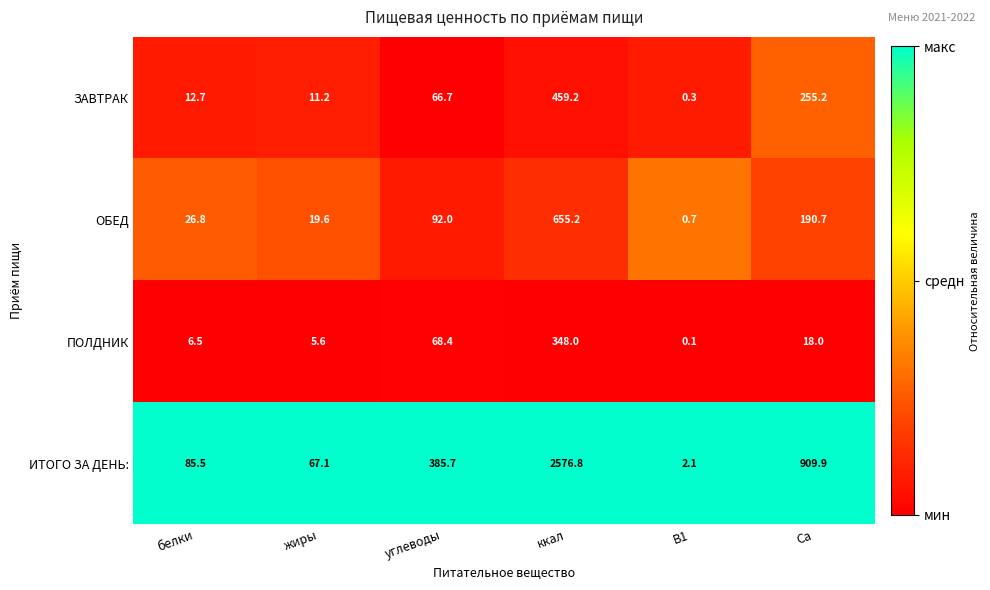

What is the maximum value shown in the chart?

2576.8